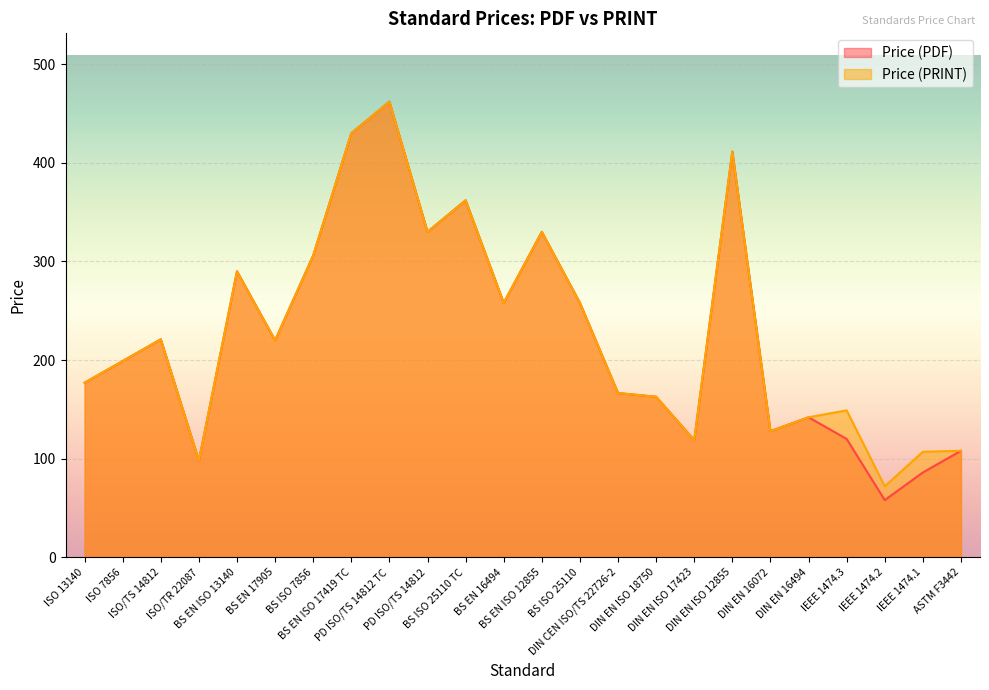

At which category is the sum across all series the highest?

PD ISO/TS 14812 TC